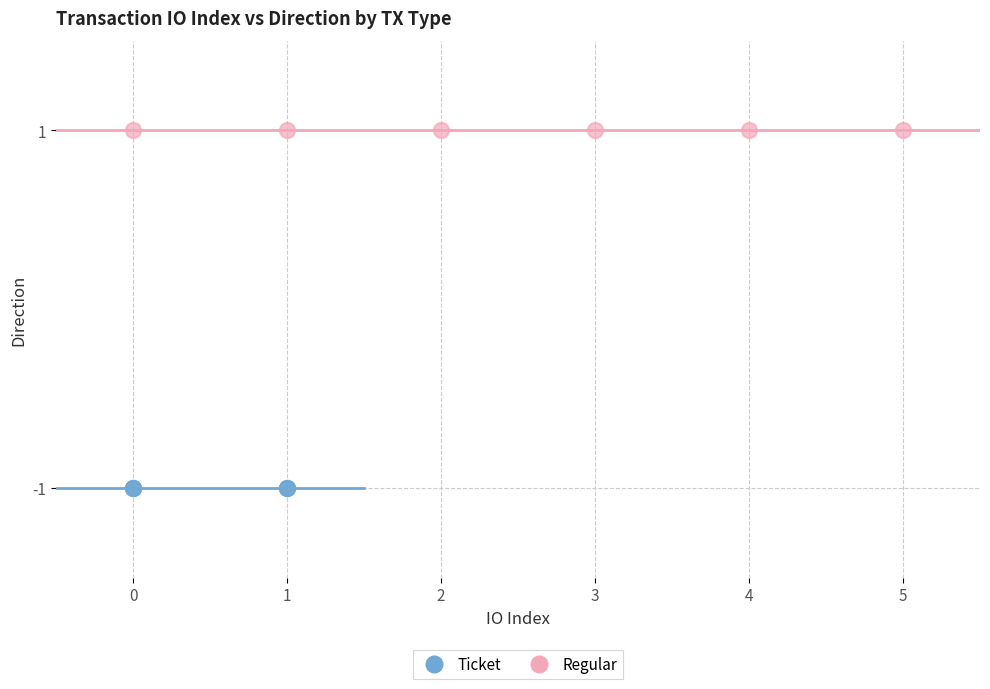

Which series contains the highest Y value?

Regular